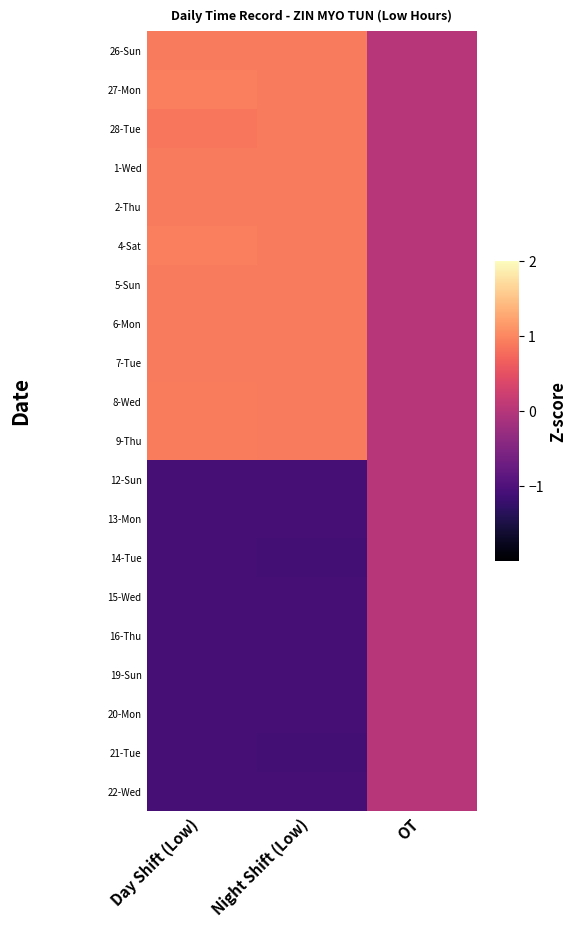

Rank the series at OT from highest to lowest value.

26-Sun, 27-Mon, 28-Tue, 1-Wed, 2-Thu, 4-Sat, 5-Sun, 6-Mon, 7-Tue, 8-Wed, 9-Thu, 12-Sun, 13-Mon, 14-Tue, 15-Wed, 16-Thu, 19-Sun, 20-Mon, 21-Tue, 22-Wed